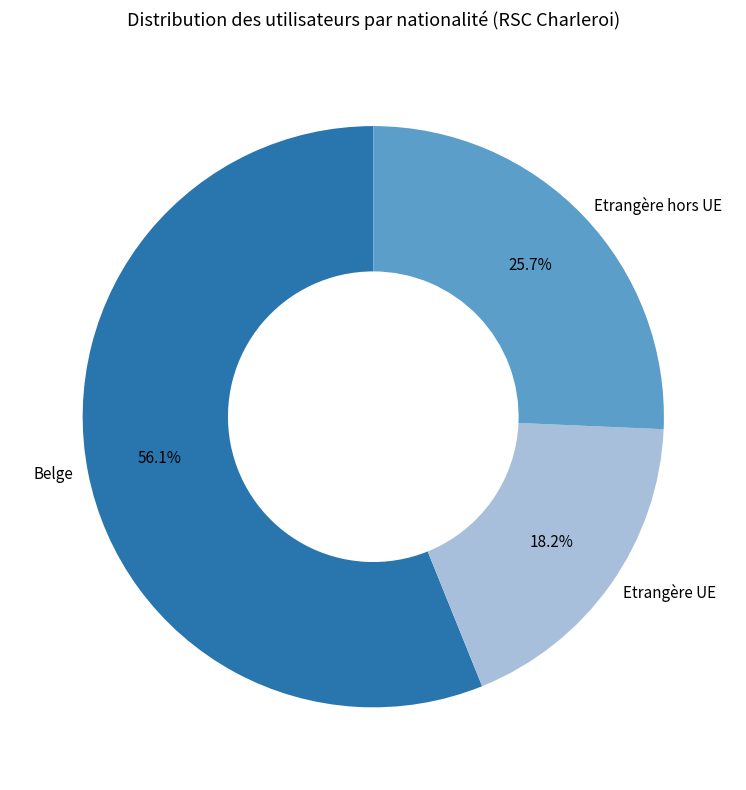

How many slices are in this pie chart?

3